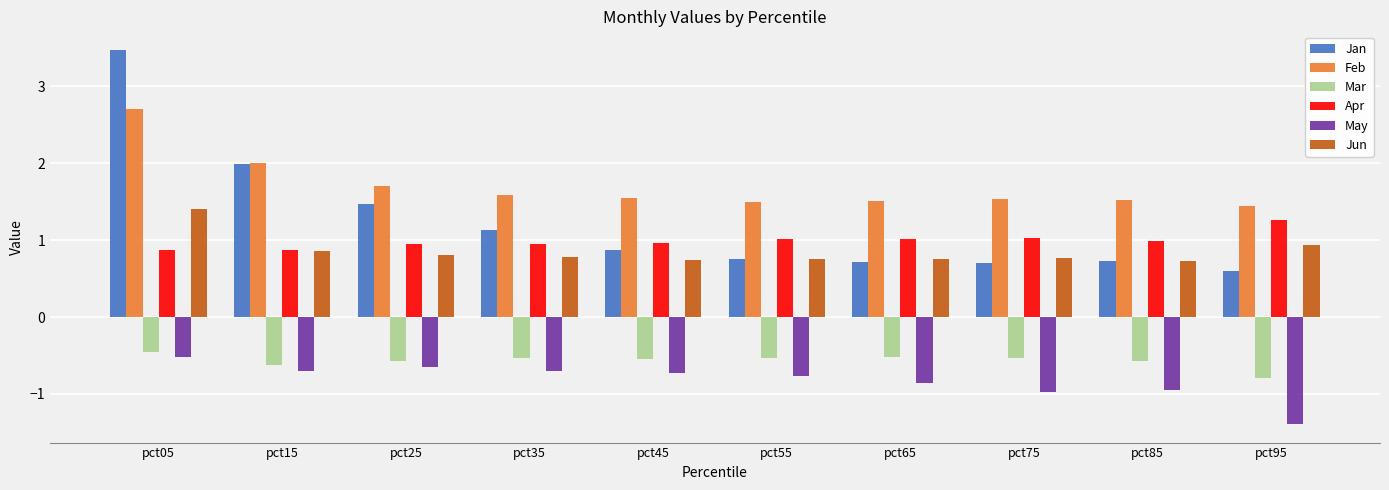

At how many categories does at least one series exceed 0?

10